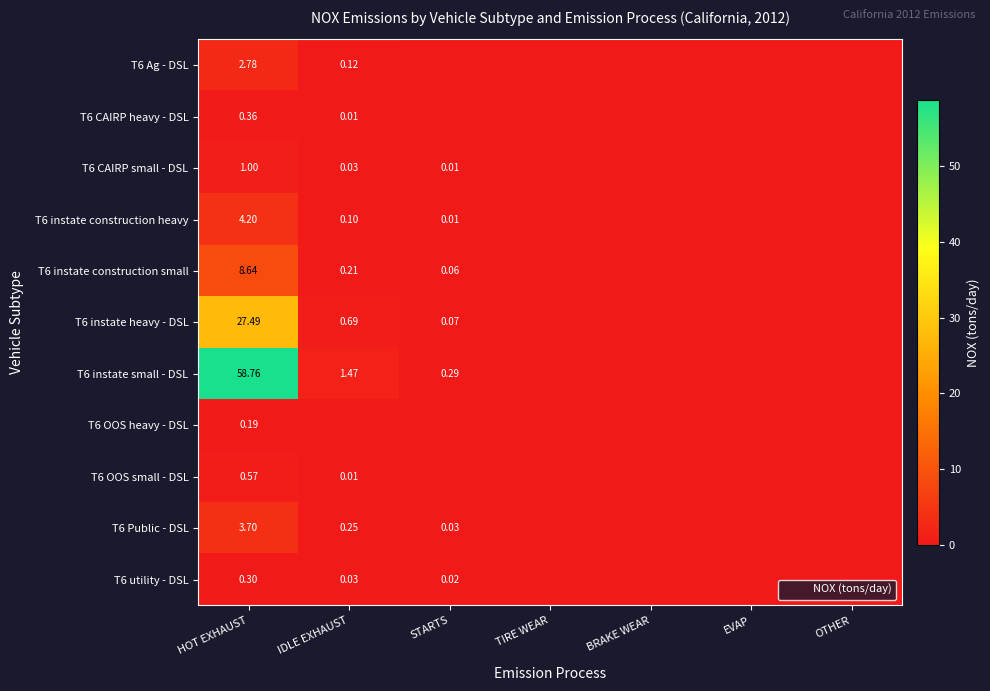

How many values in T6 CAIRP heavy - DSL are above zero?

2